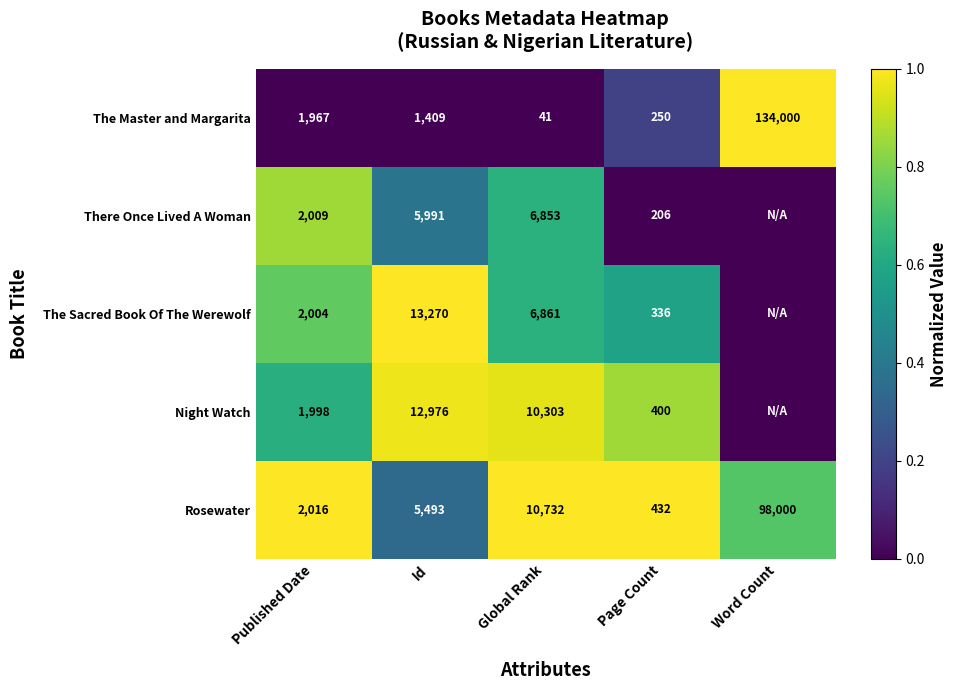

The The Sacred Book Of The Werewolf series shows 1.0 at Page Count. True or false?

False